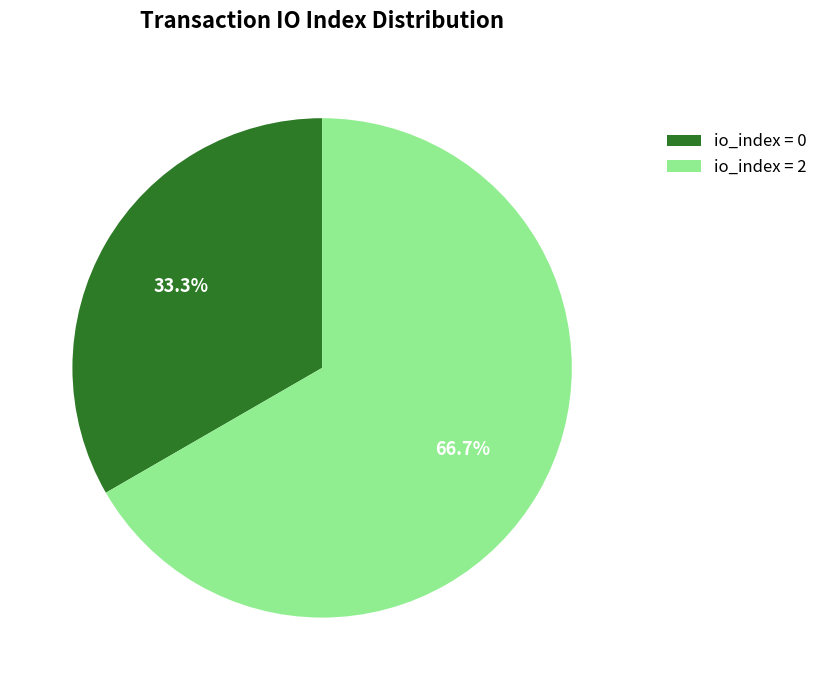

What is the ratio of the value at io_index = 2 to the value at io_index = 0?

2.0